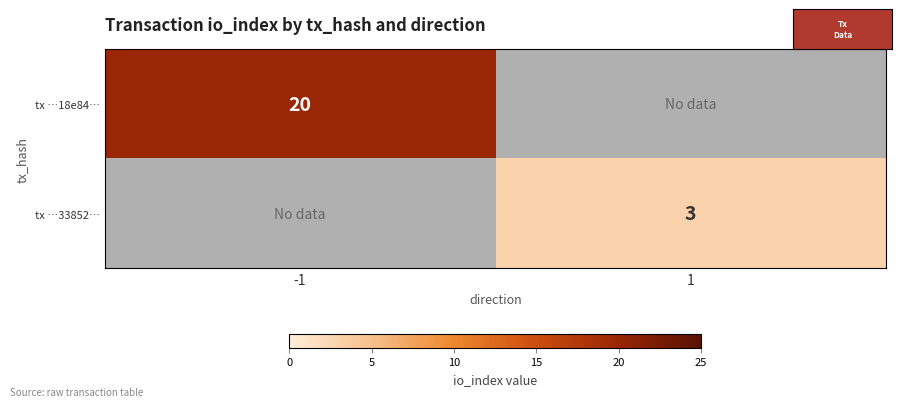

True or false: tx …33852… has a value of 3 at 1.

True